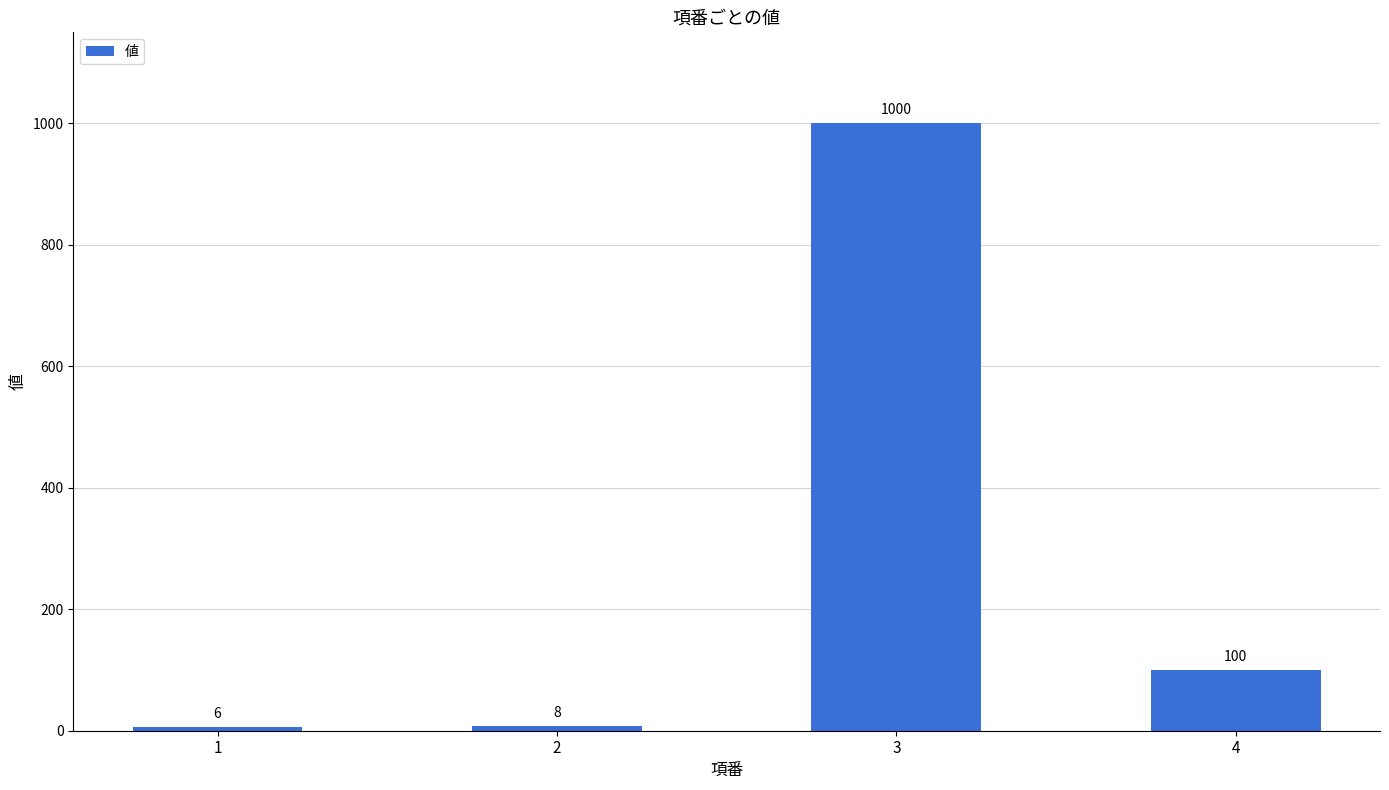

Reading left to right, list all the values displayed in this chart.

6	8	1000	100